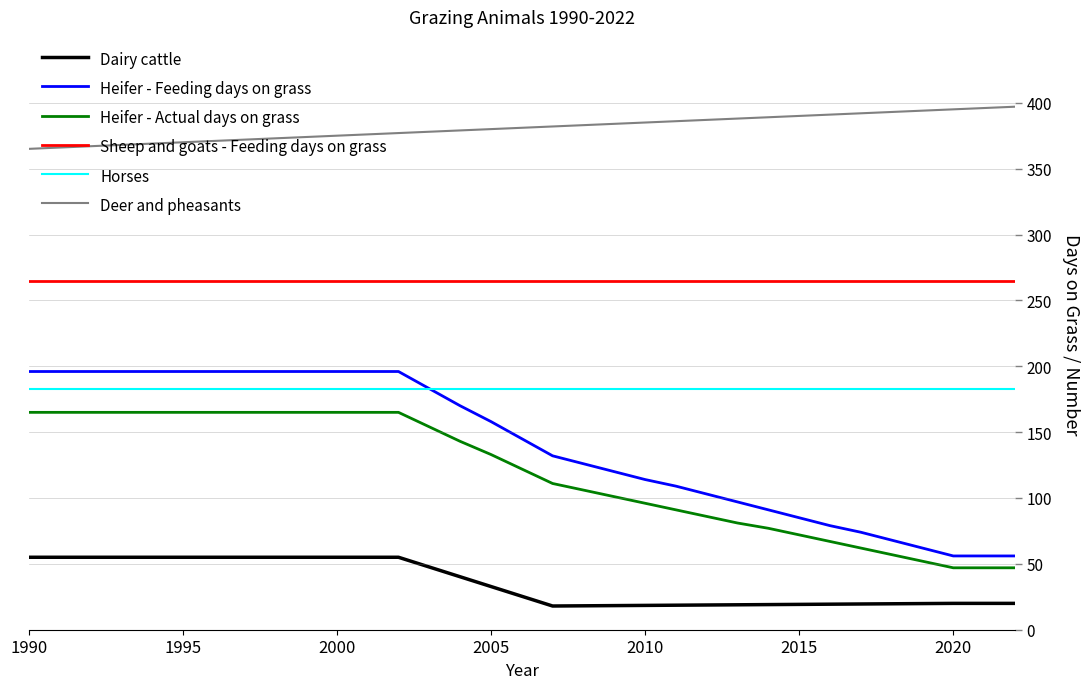

Which series has the largest range (max minus min)?

Heifer - Feeding days on grass